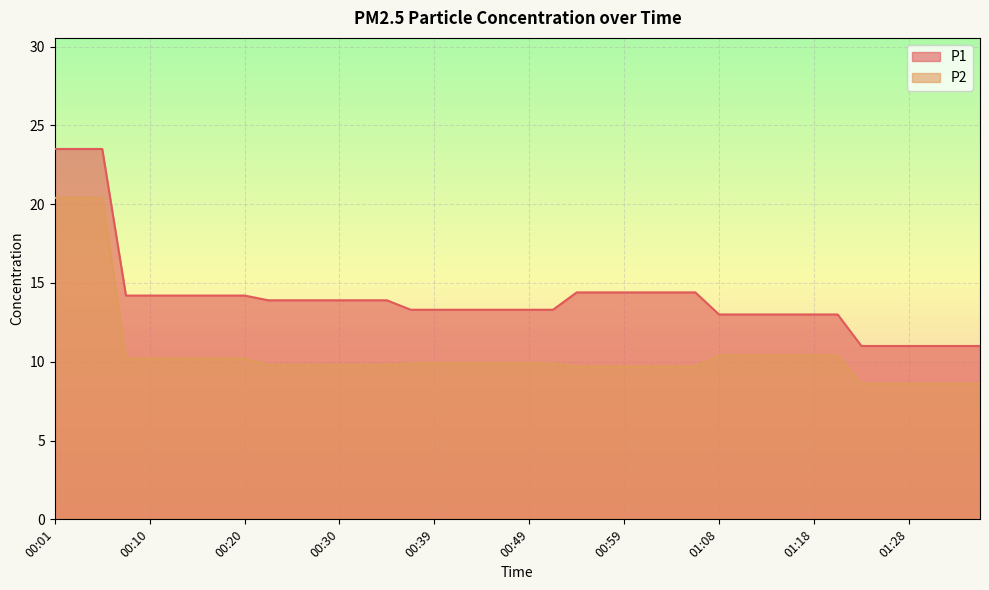

Is it true that P1 equals 3.5 at 01:30?

False